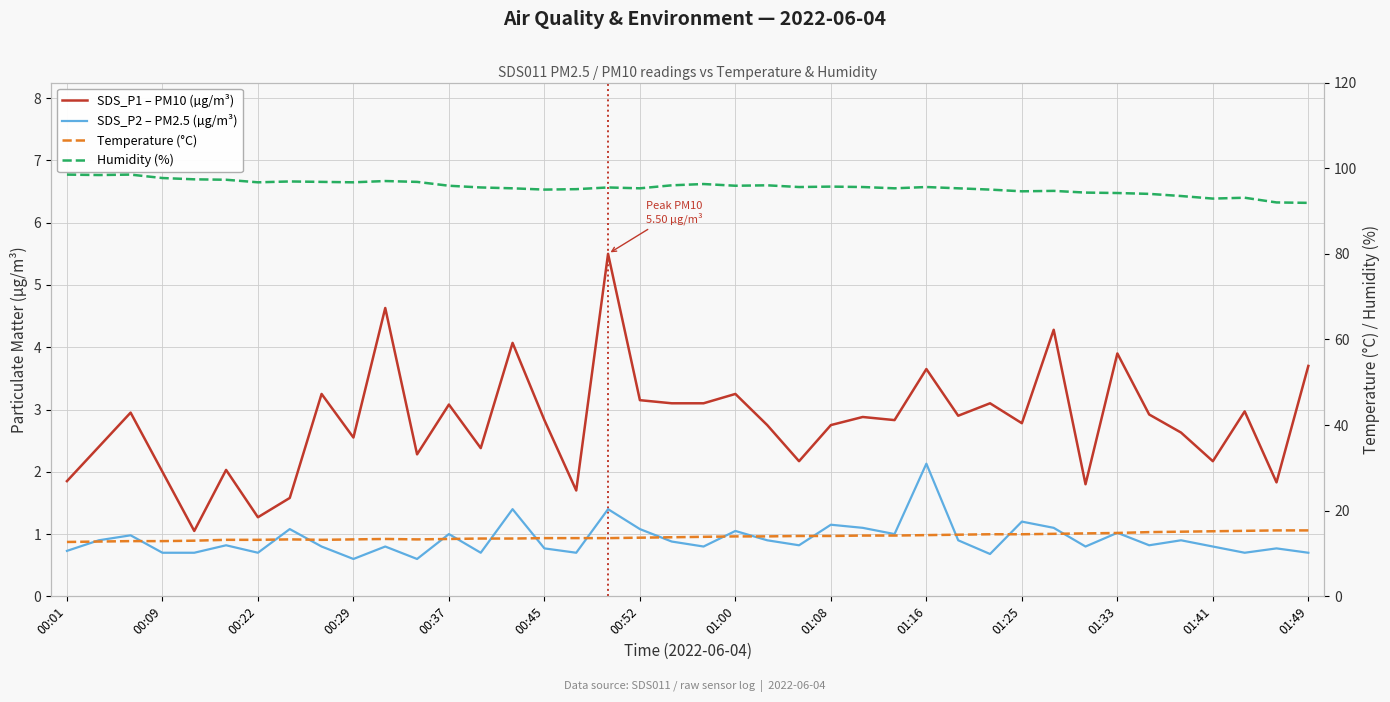

What is the value of the Humidity (%) point at the 17th from the left?

95.1